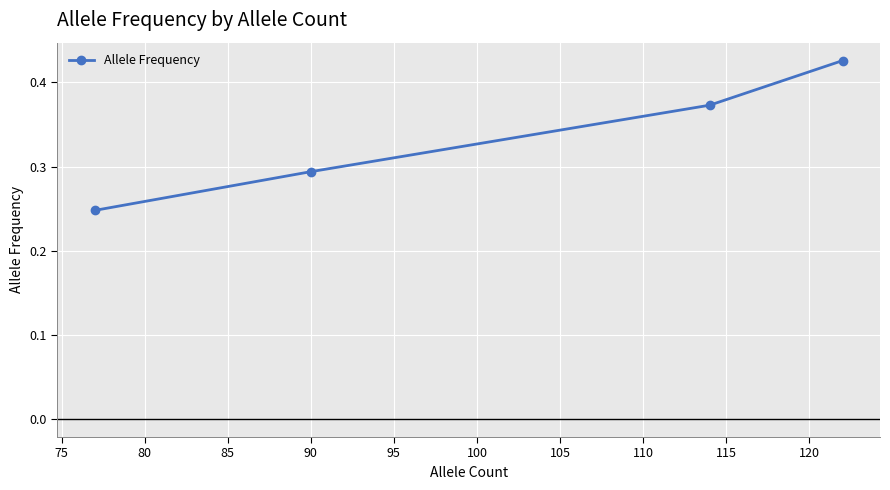

How many values are between 0 and 1?

4